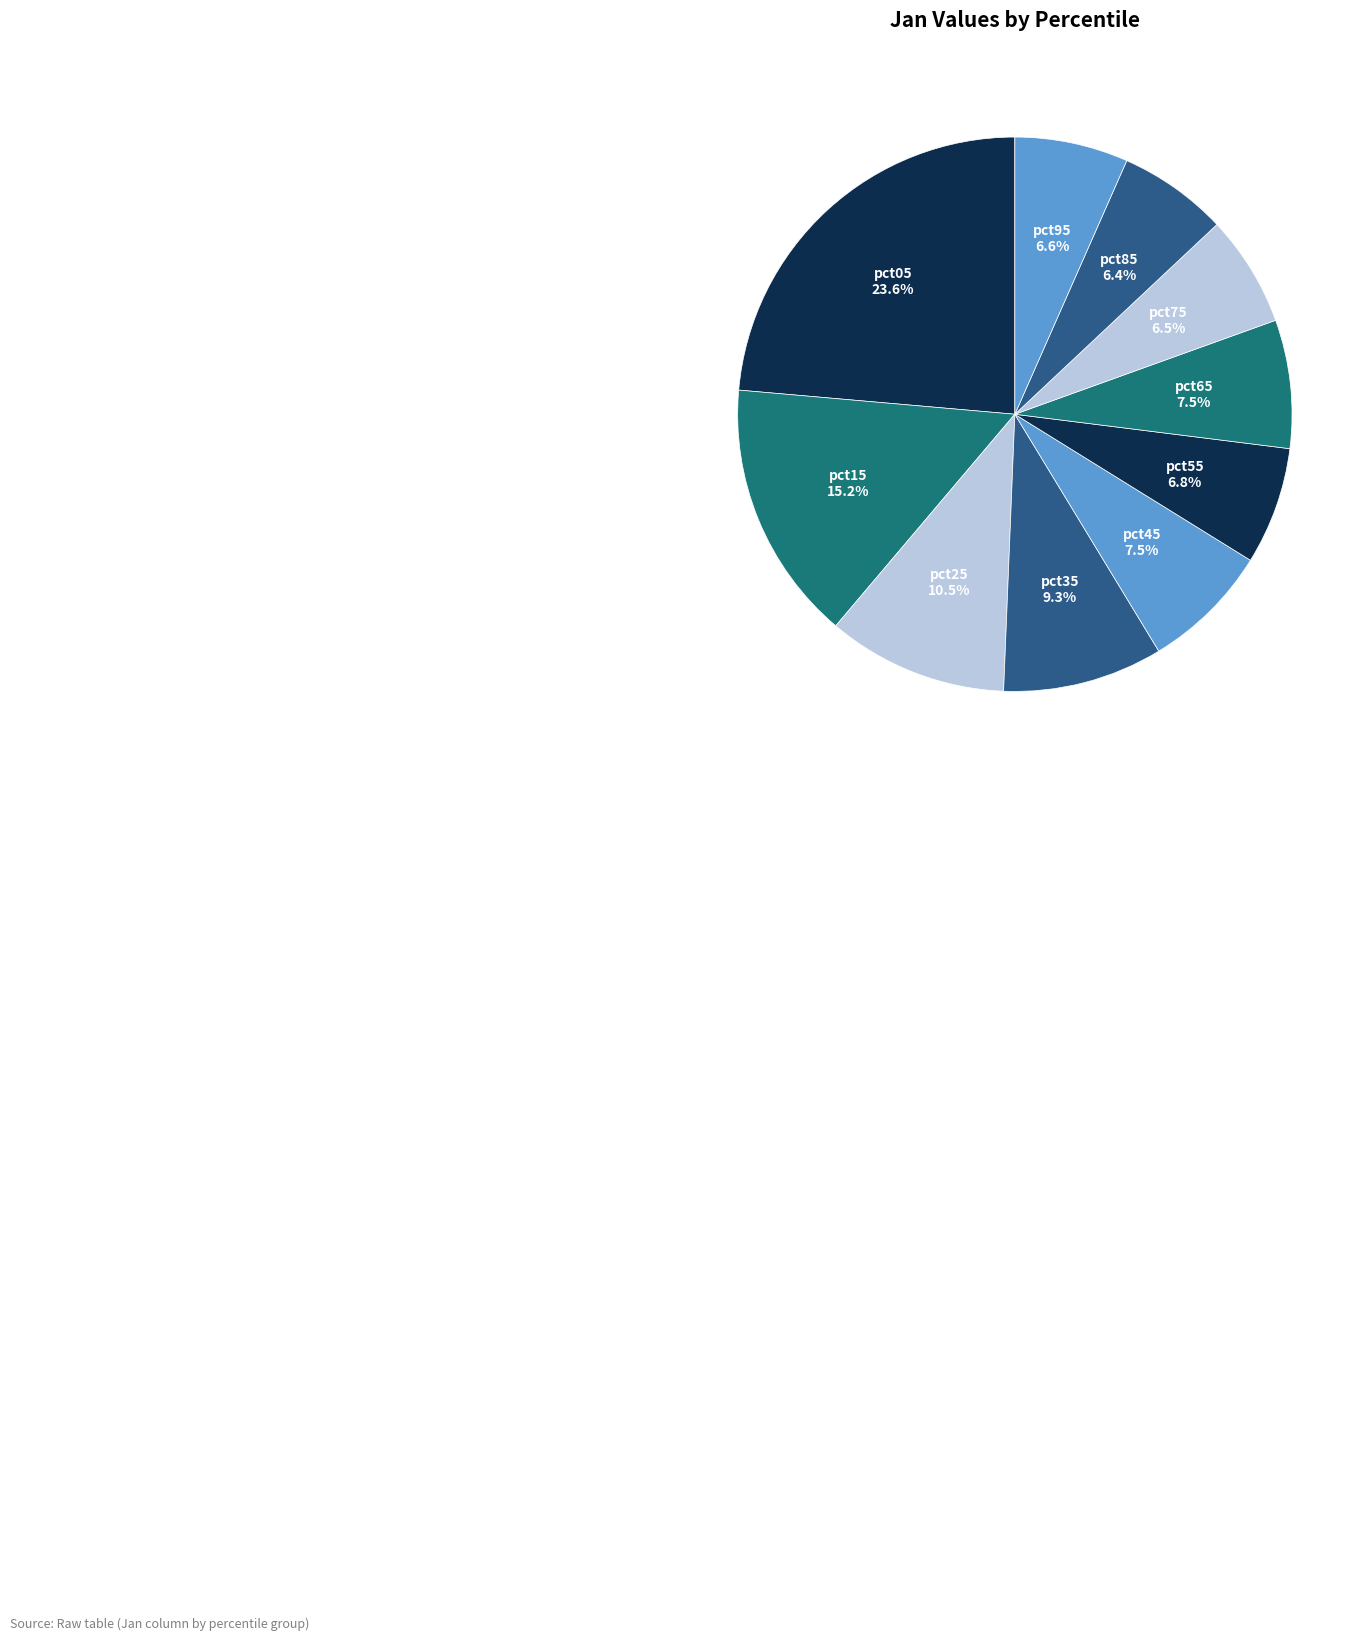

Which slice is the largest?

pct05